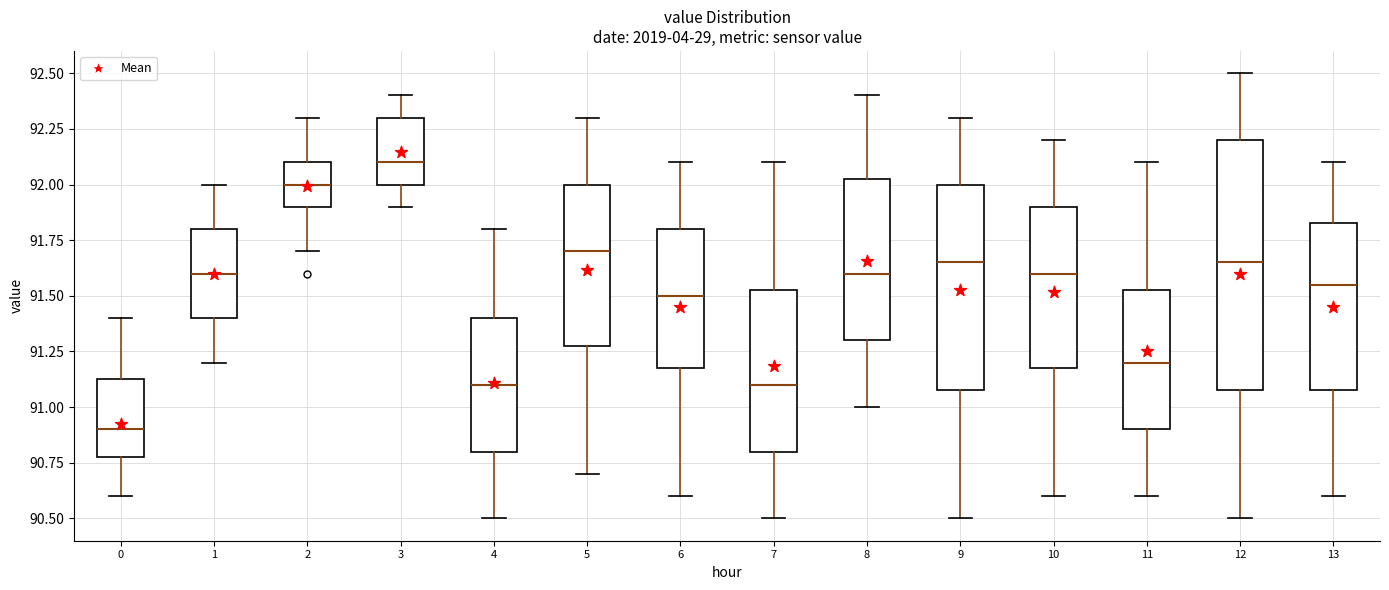

Where does the lower whisker of the box at x = 0 end on the y-axis? The values are not printed on the chart, so give them approximately, as read against the axis.

90.60